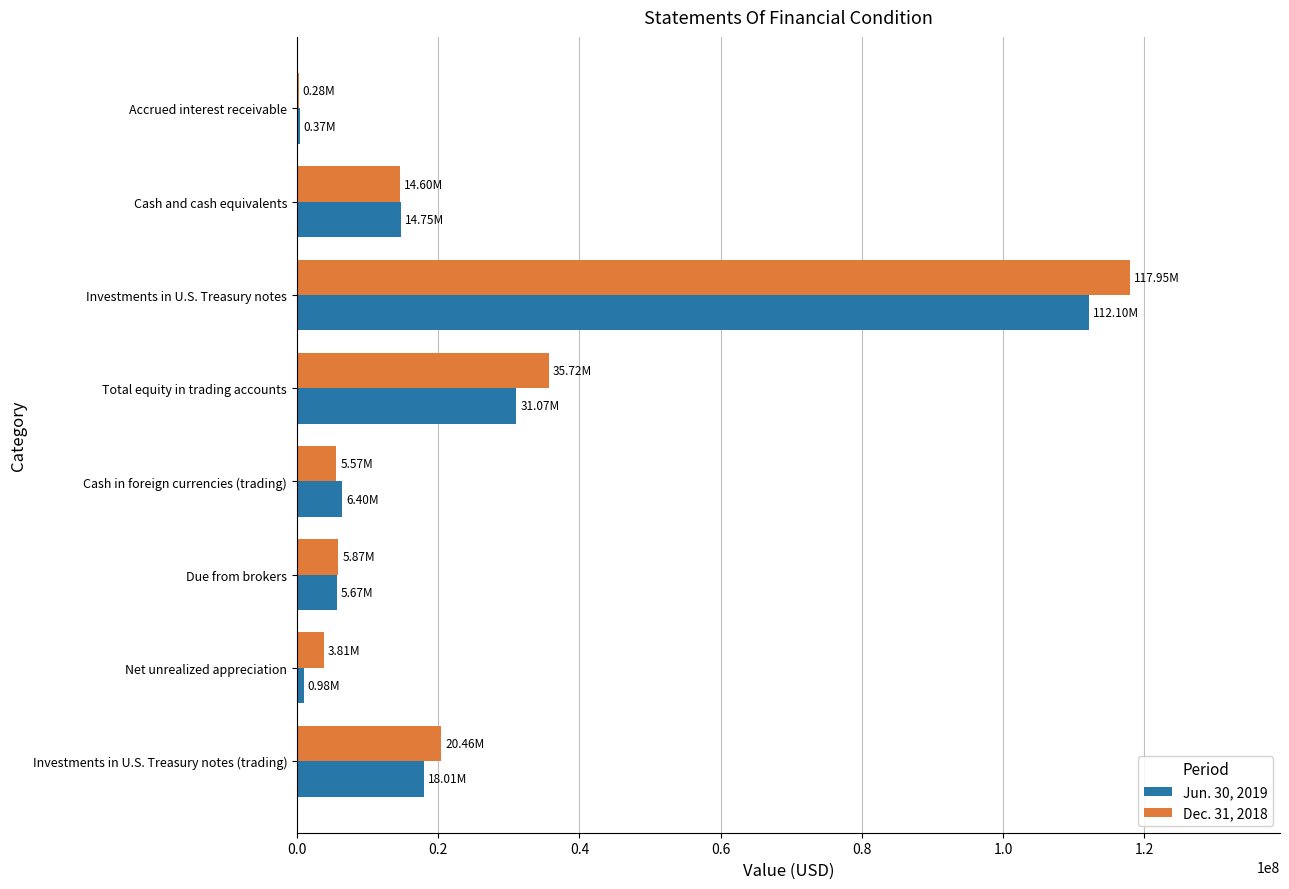

Count the number of data series in this chart.

2